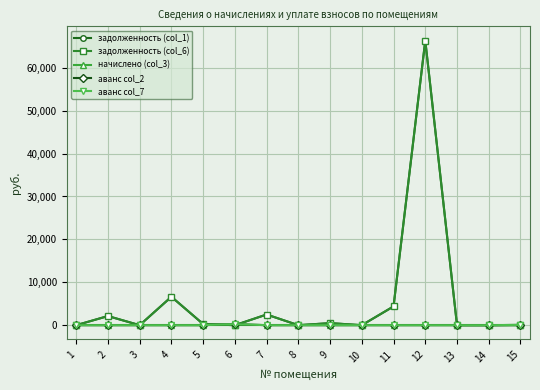

What is the average value of the аванс col_7 series?

22.1